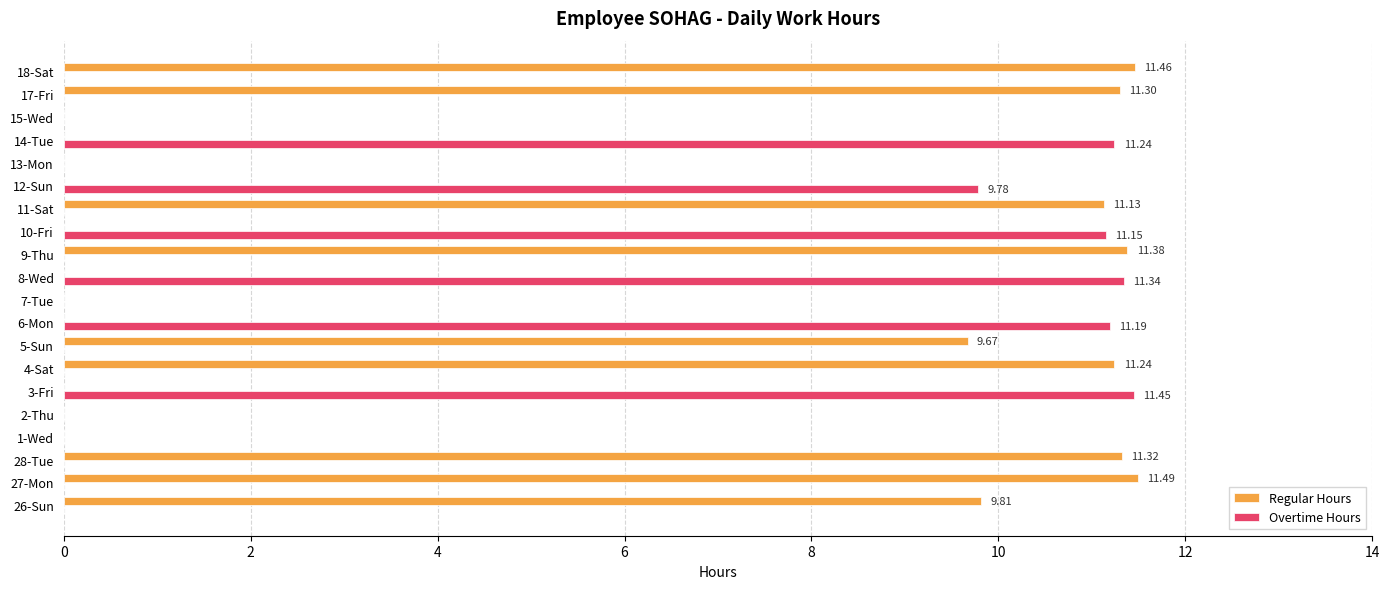

How many series are shown in this chart?

2